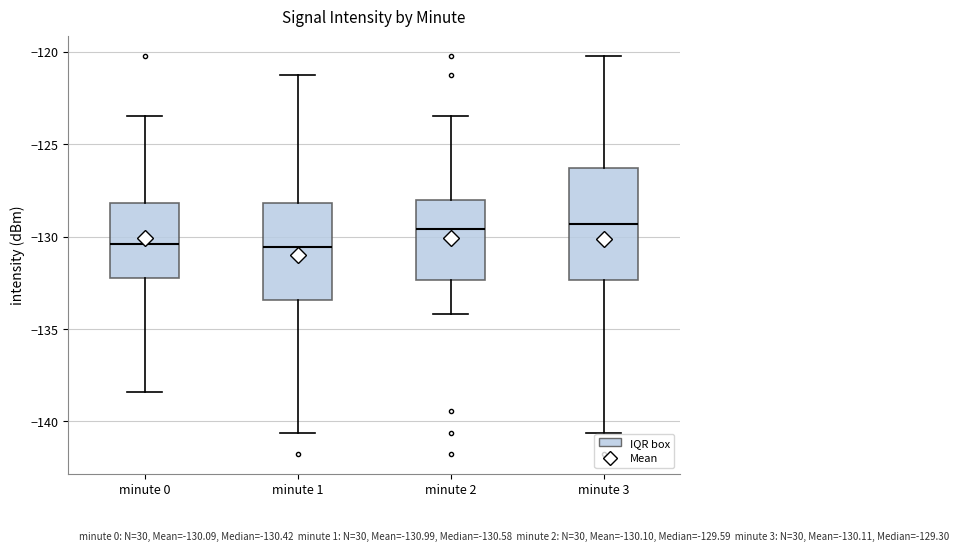

Reading left to right, transcribe this box plot: for each box, give where its median line is, the range the box spans, and where its two whiskers end, as read against the y-axis. The values are not printed on the chart, so give them approximately, as read against the axis.

minute 0: median -130.5, box -132.5 to -128.0, whiskers -138.5 to -123.5
minute 1: median -130.5, box -133.5 to -128.0, whiskers -140.5 to -121.5
minute 2: median -129.5, box -132.5 to -128.0, whiskers -134.0 to -123.5
minute 3: median -129.5, box -132.5 to -126.5, whiskers -140.5 to -120.0